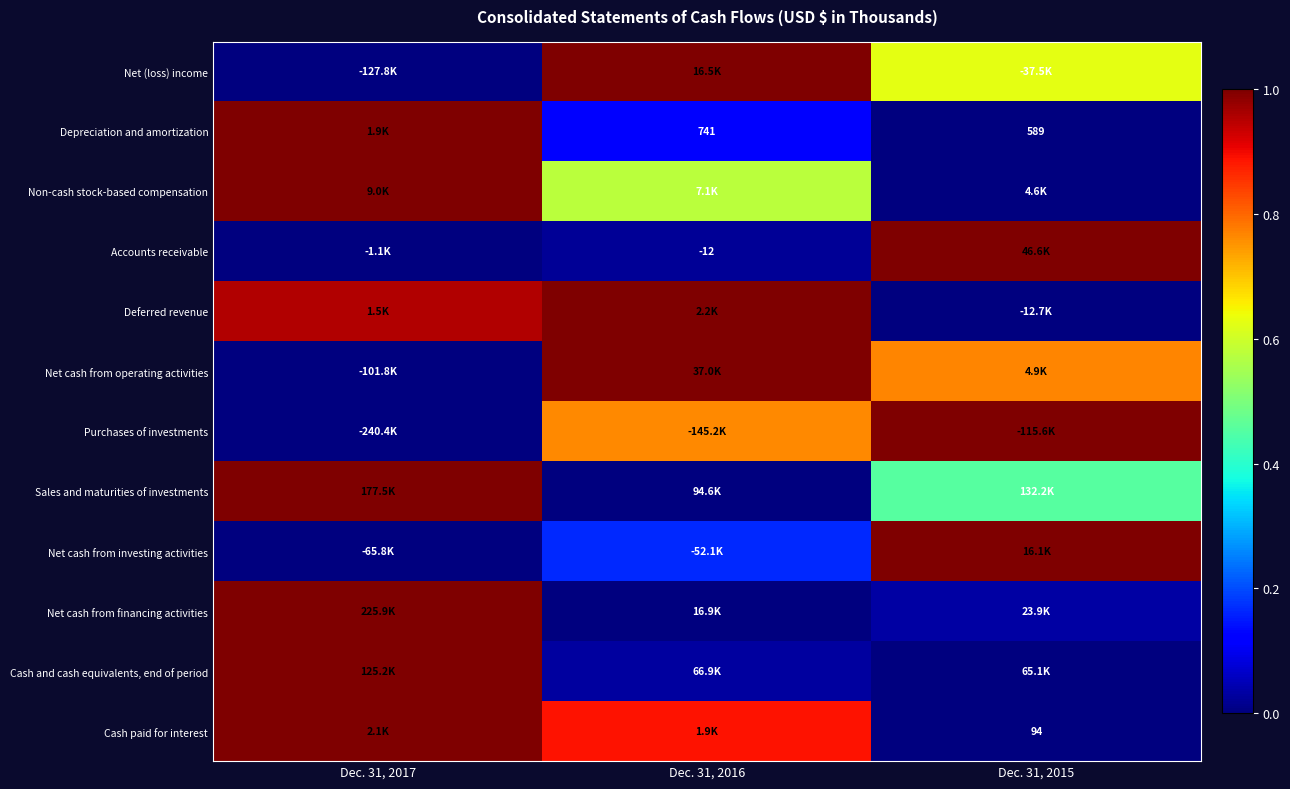

The Net cash from financing activities series shows 0.3 at Dec. 31, 2017. True or false?

False